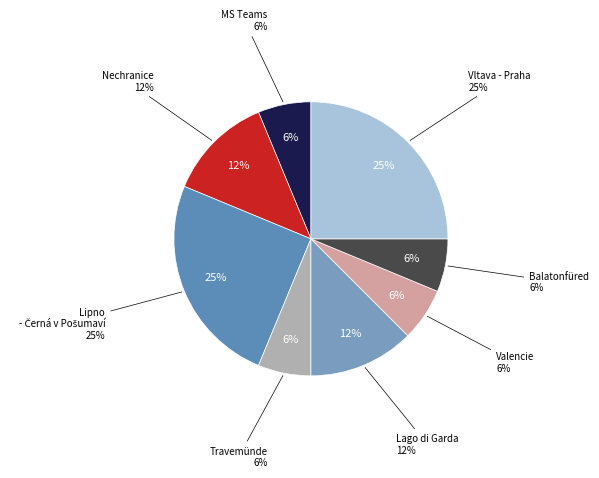

Does Travemünde represent more than half of the total?

No